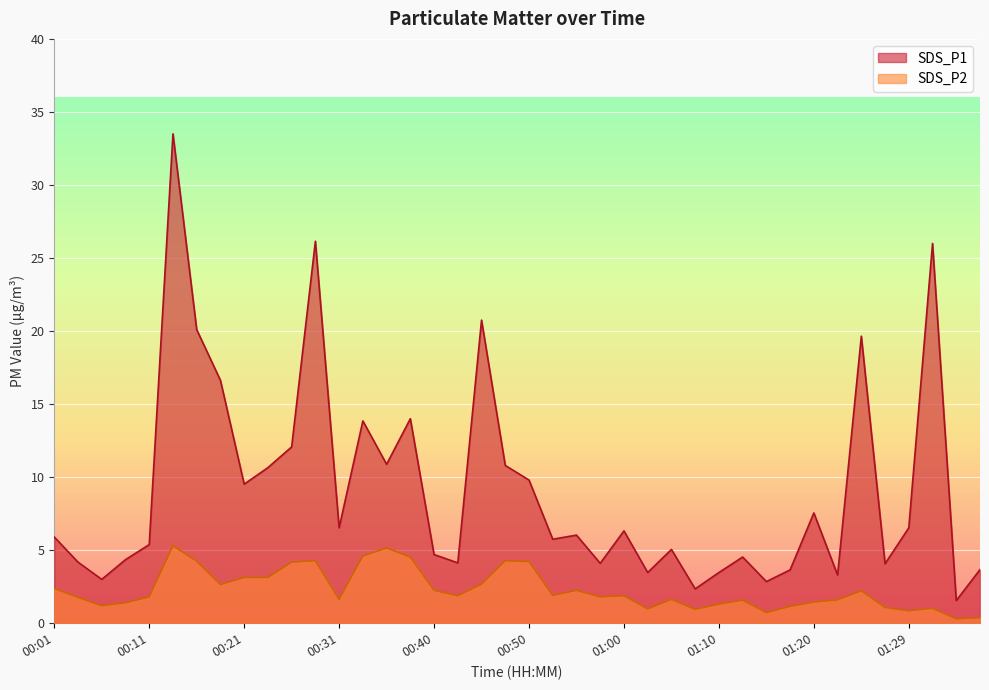

What is the difference between the SDS_P1 values at 01:05 and 01:20?

2.5